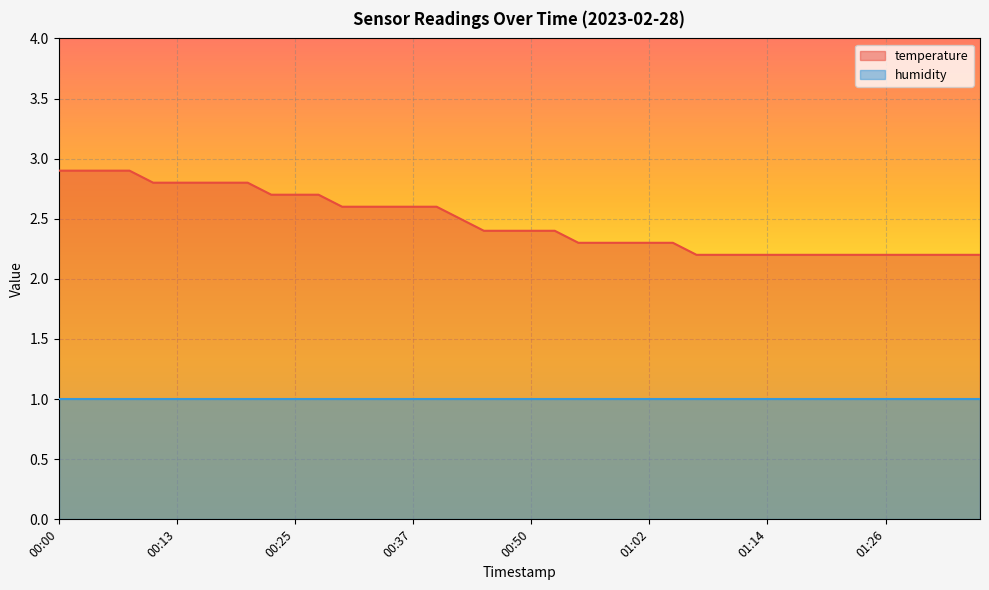

What is the minimum value shown in the chart?

1.0